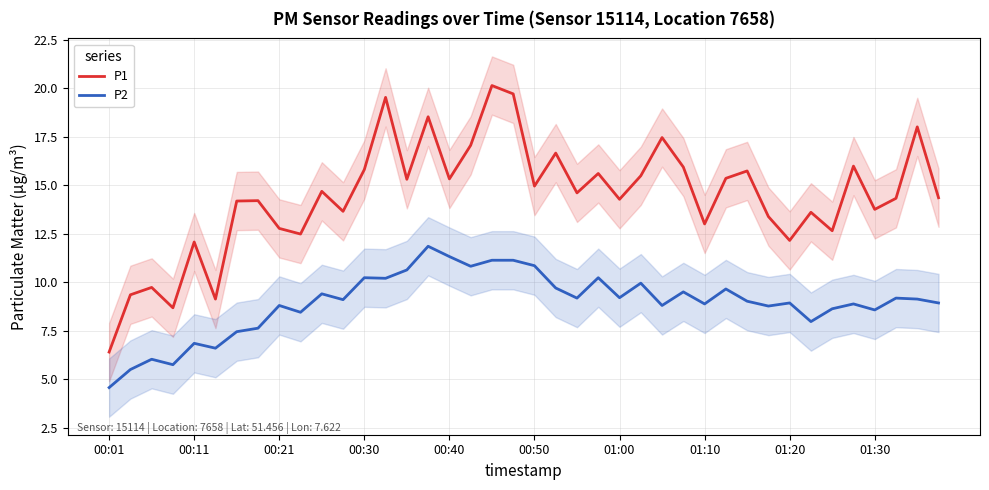

Reading right to left, extract all data points from this chart.

P1: 14.3	18.0	14.3	13.8	16.0	12.7	13.6	12.2	13.4	15.7	15.3	13.0	15.9	17.4	15.5	14.3	15.6	14.6	16.6	14.9	19.7	20.1	17.1	15.3	18.5	15.3	19.5	15.8	13.7	14.7	12.5	12.8	14.2	14.2	9.1	12.1	8.7	9.7	9.3	6.4
P2: 8.9	9.1	9.2	8.6	8.9	8.6	8.0	8.9	8.8	9.0	9.7	8.9	9.5	8.8	9.9	9.2	10.2	9.2	9.7	10.8	11.1	11.1	10.8	11.3	11.8	10.6	10.2	10.2	9.1	9.4	8.4	8.8	7.6	7.5	6.6	6.8	5.8	6.0	5.5	4.6